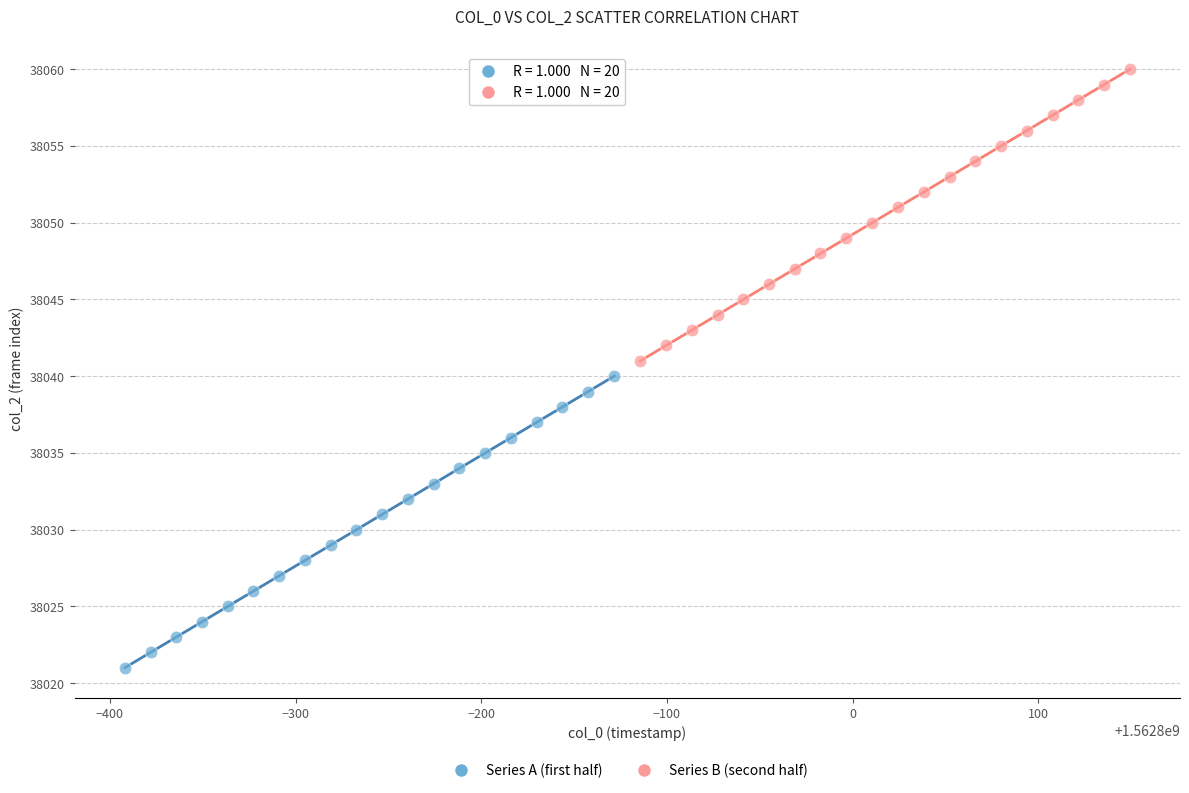

Which series contains the lowest Y value?

Series A (first half)